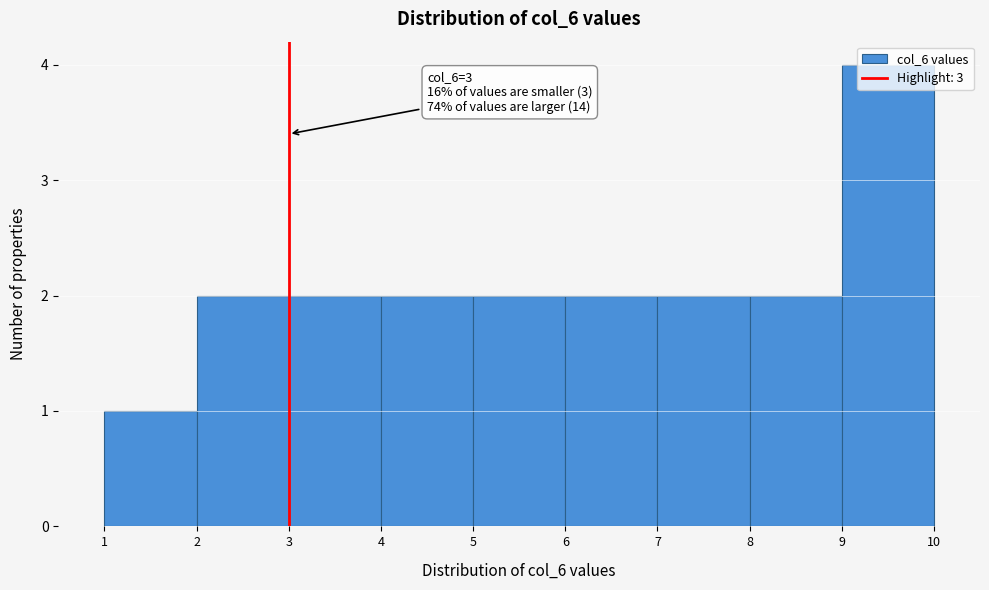

Which range on the x-axis has the tallest bar?

9 to 10